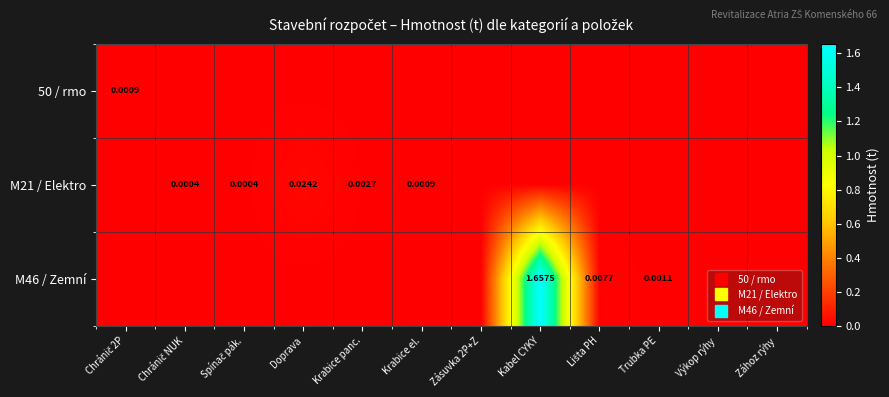

Which category has the lowest value in the M21 / Elektro series?

Chránič 2P